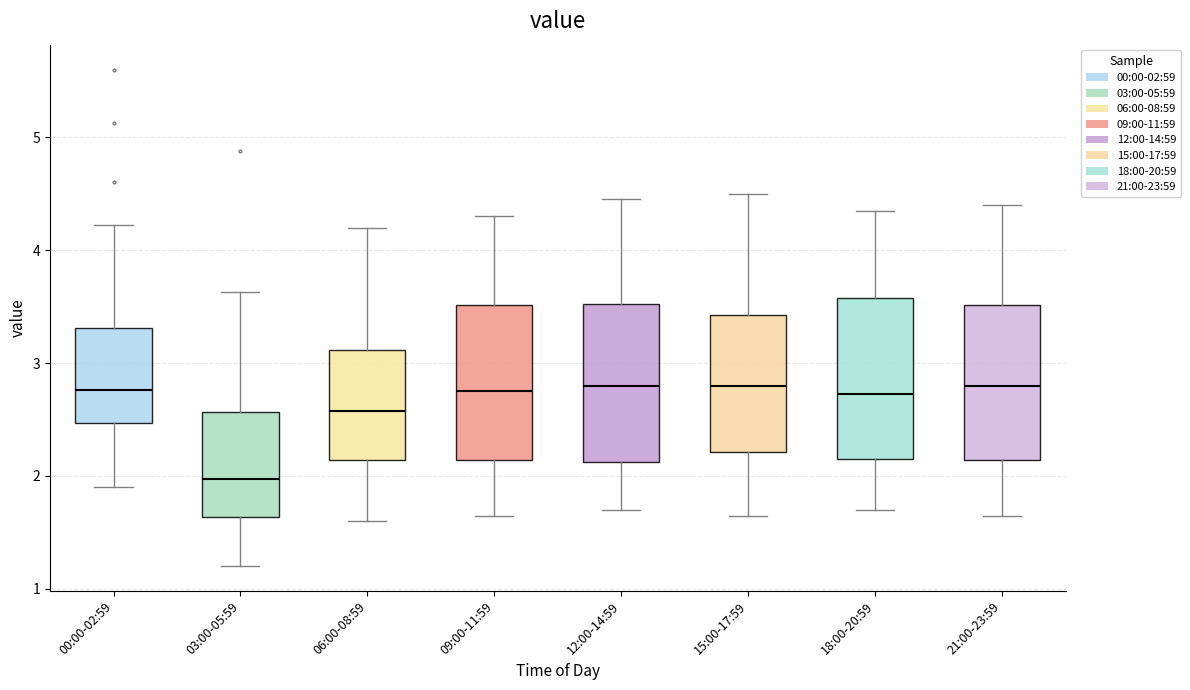

Which box's median line is the lowest?

03:00-05:59